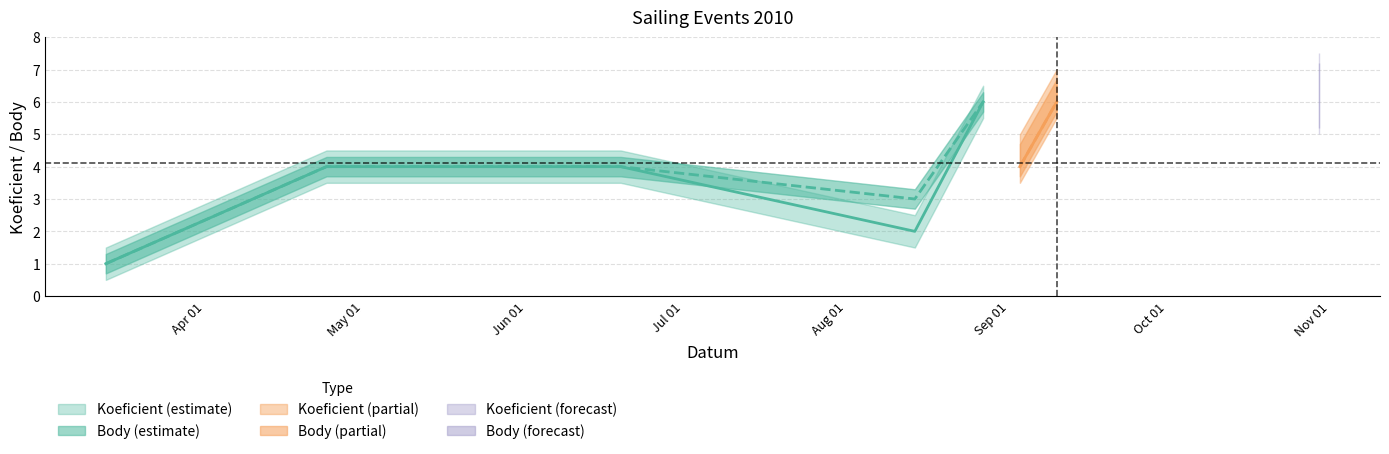

True or false: Koeficient and Body intersect in this chart.

False